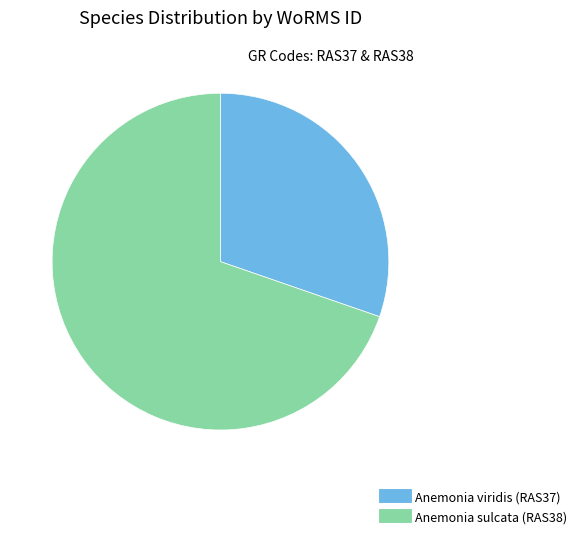

Which category has the smallest portion of the pie?

Anemonia viridis (RAS37)